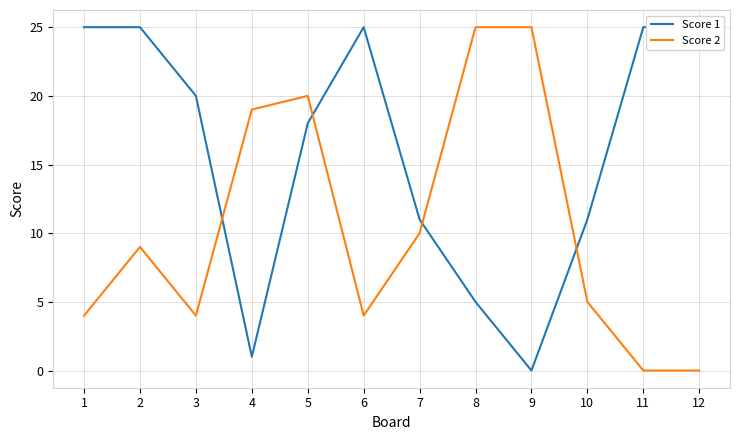

True or false: Score 1 and Score 2 intersect in this chart.

True